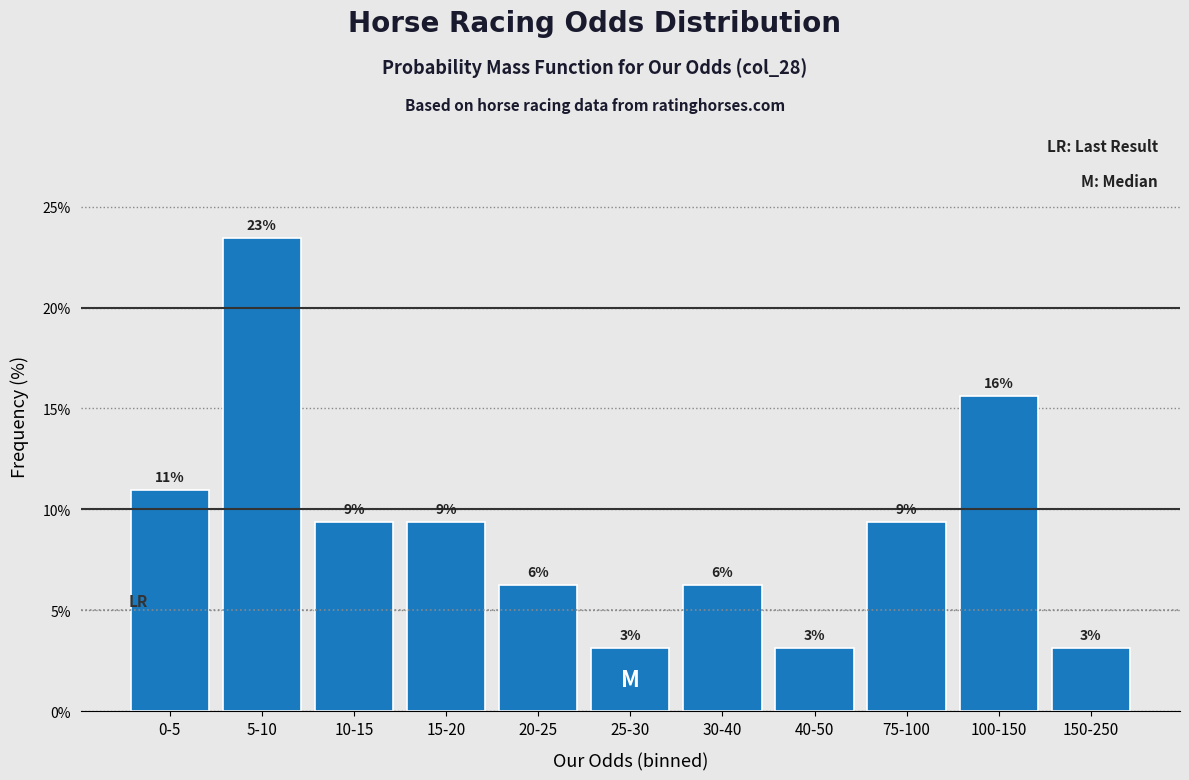

How many bars are there in total?

11